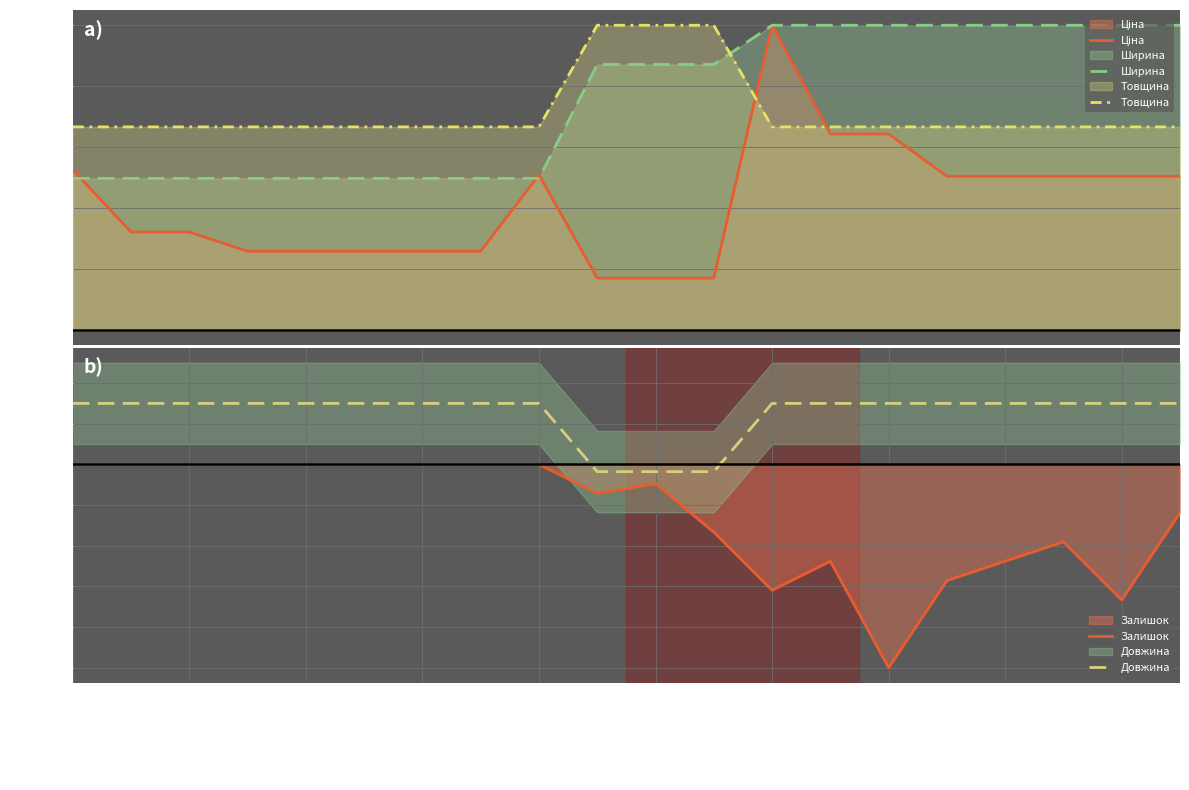

True or false: Ширина has a value of 10.0 at 19.

True